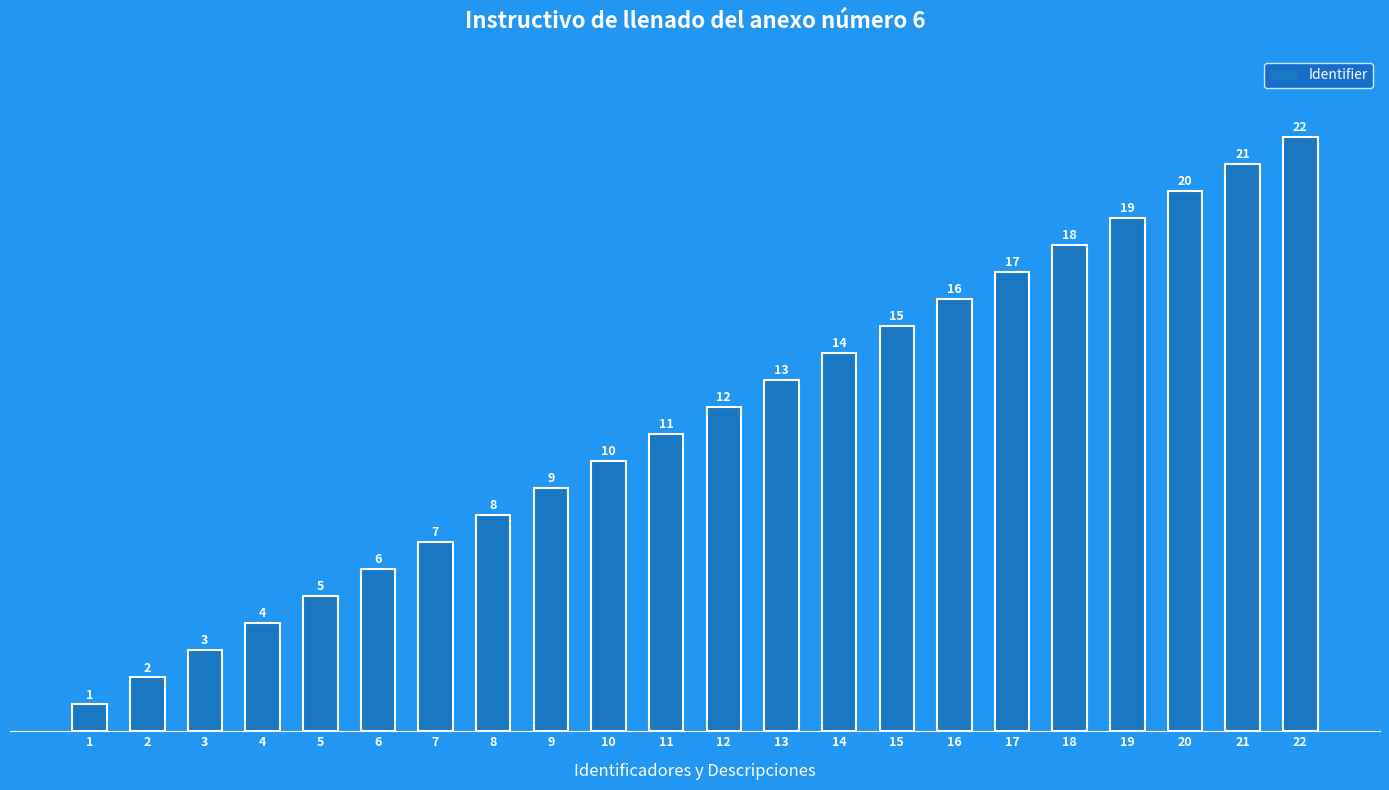

Which category has the lowest value across all series?

1